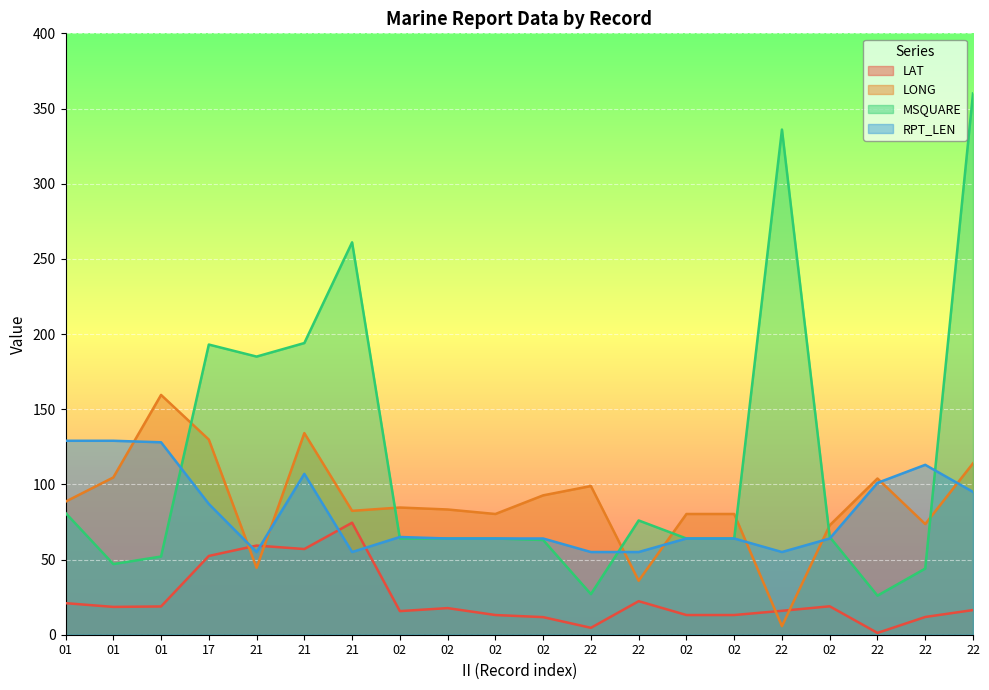

After their last crossing, which series has the higher values: LAT or RPT_LEN?

RPT_LEN